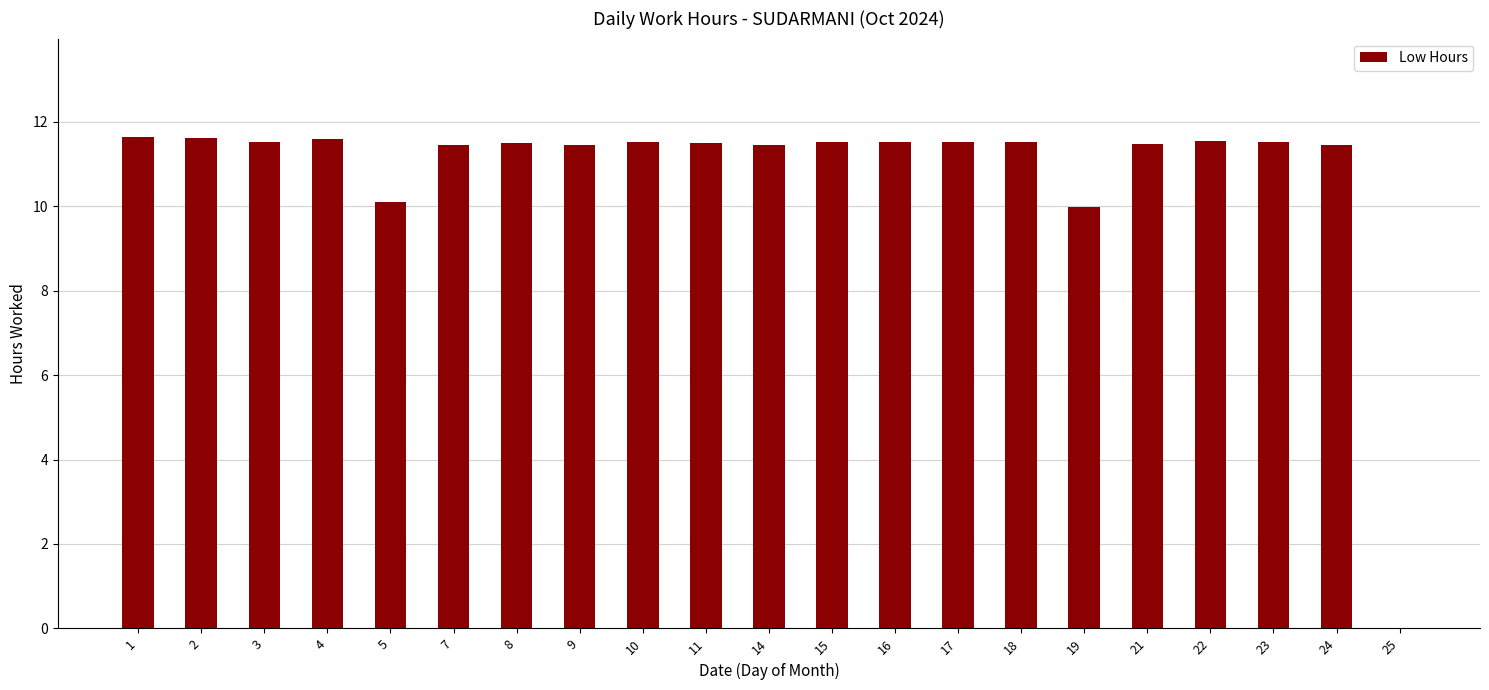

Count the number of data series in this chart.

1